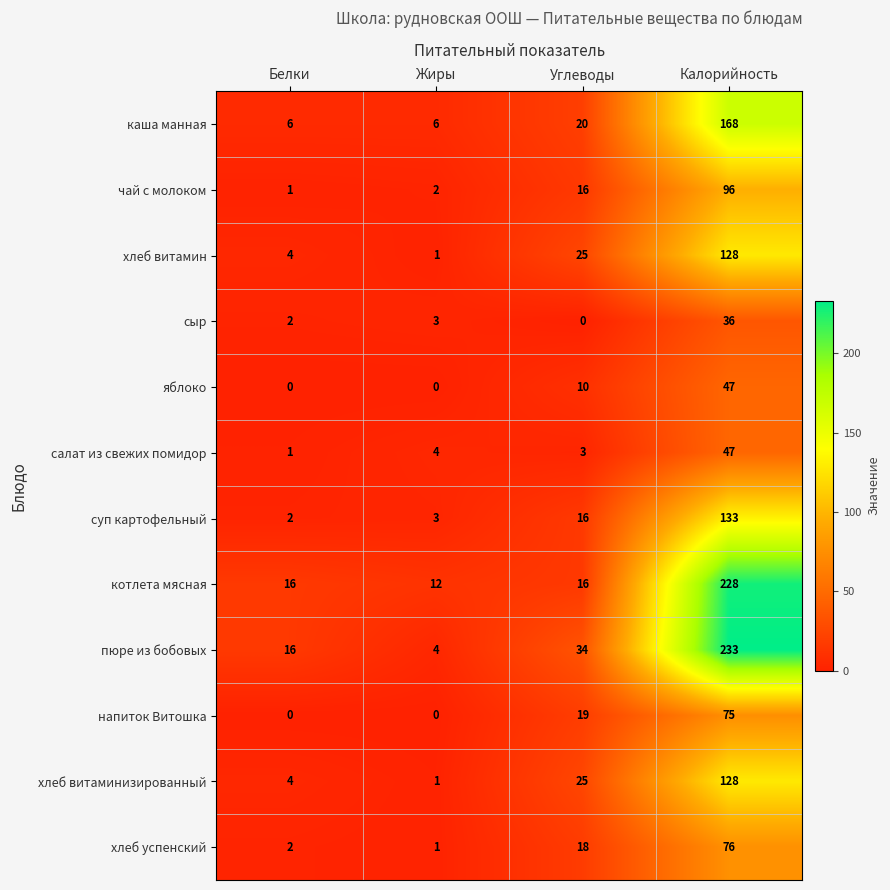

What is the difference between the second highest and minimum values in the котлета мясная series?

4